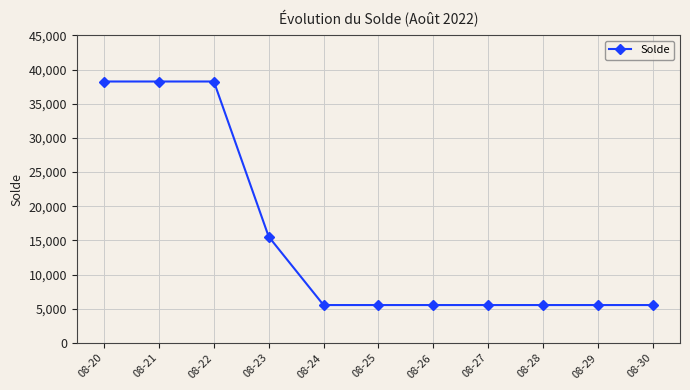

What is the smallest value displayed?

5546